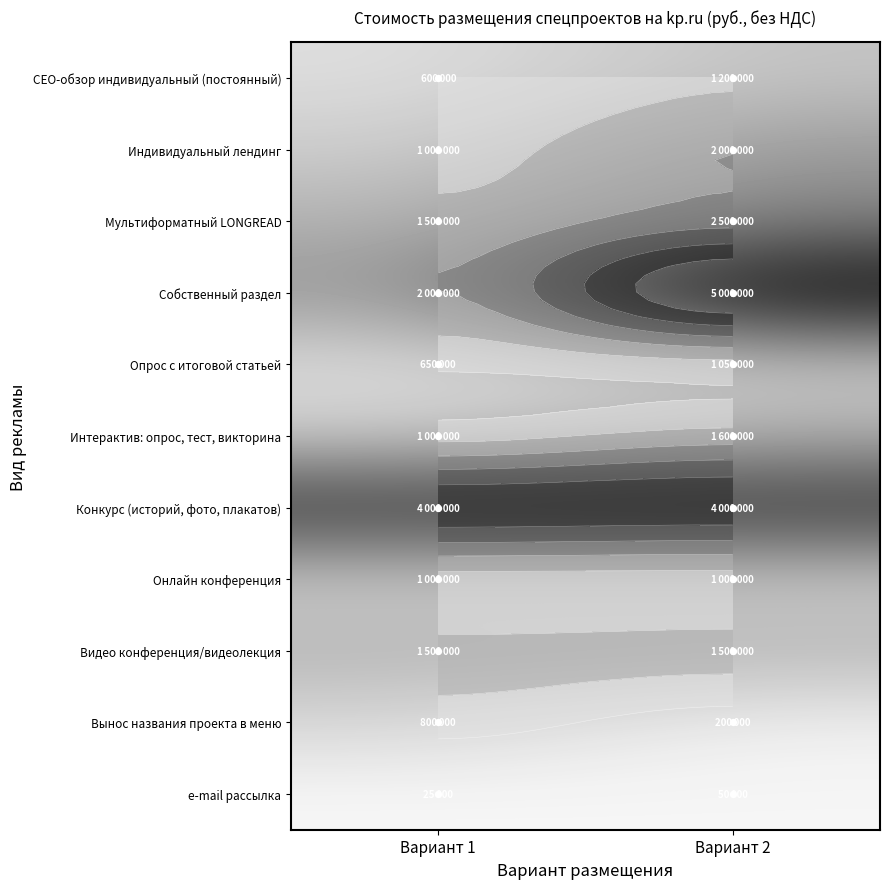

The Интерактив: опрос, тест, викторина series shows 0.0 at Вариант 1. True or false?

False